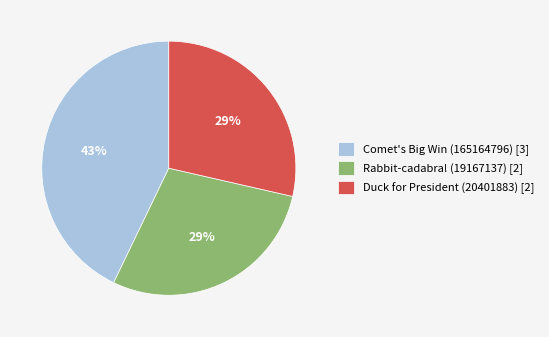

The Duck for President (20401883) slice represents 22% of the pie. True or false?

False